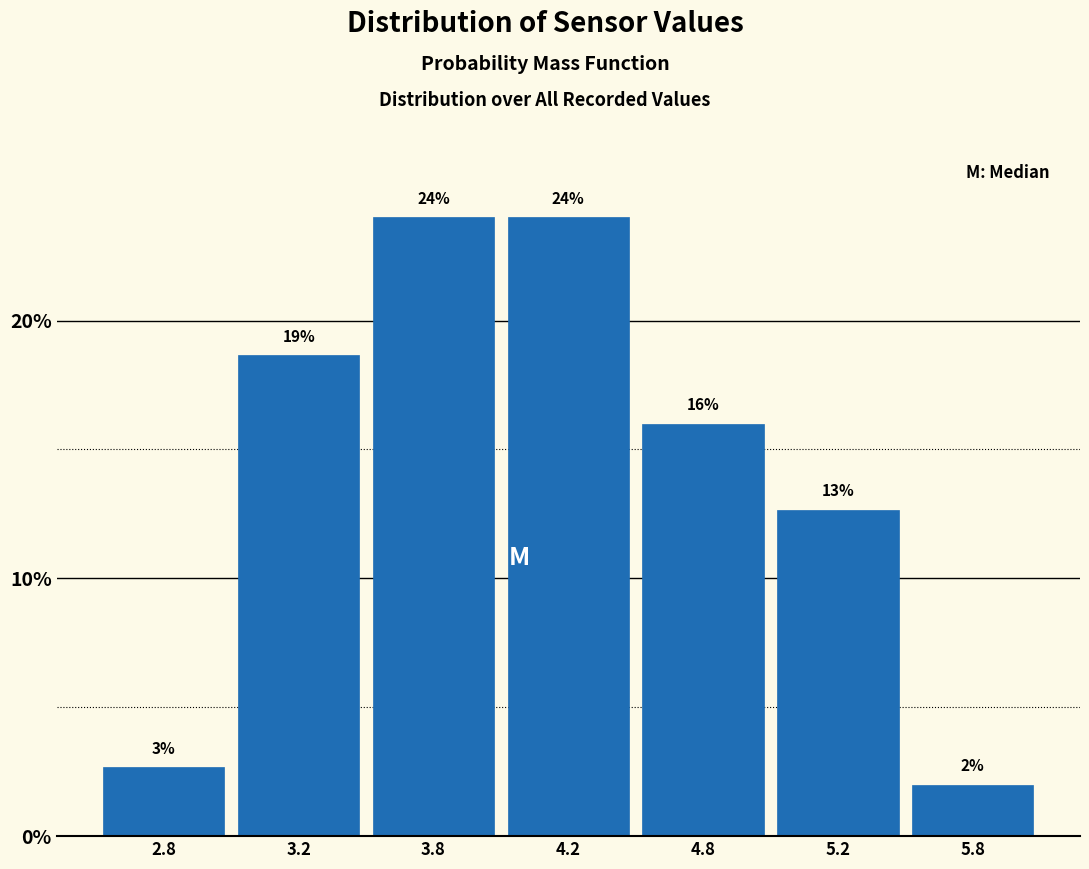

What is the ratio of the value at 4.2 to the value at 5.8?

12.0